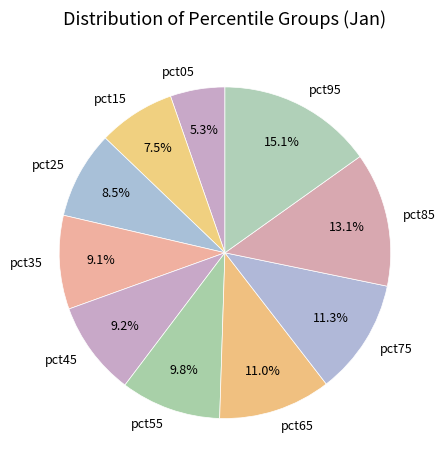

How much of the chart is everything except pct75?

88.7%